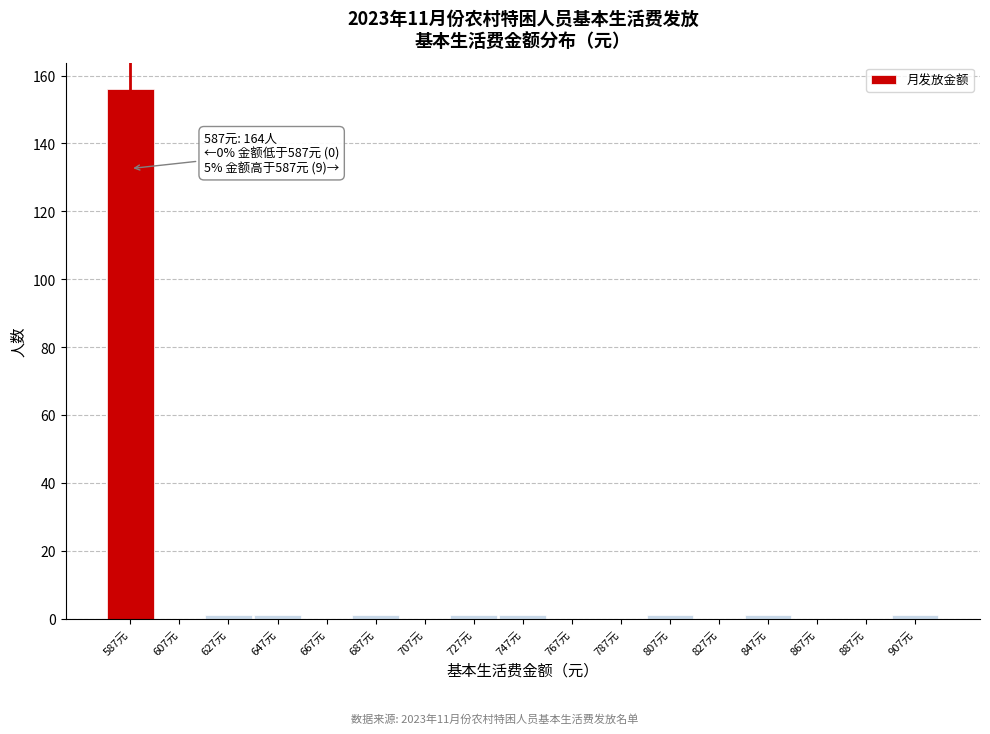

Over which range of the x-axis is the bar tallest?

577 to 597